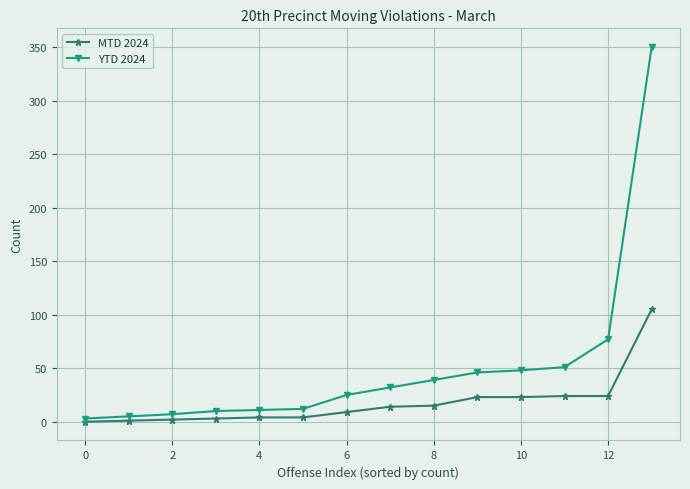

Rank the series by their maximum value, from highest to lowest.

YTD 2024, MTD 2024